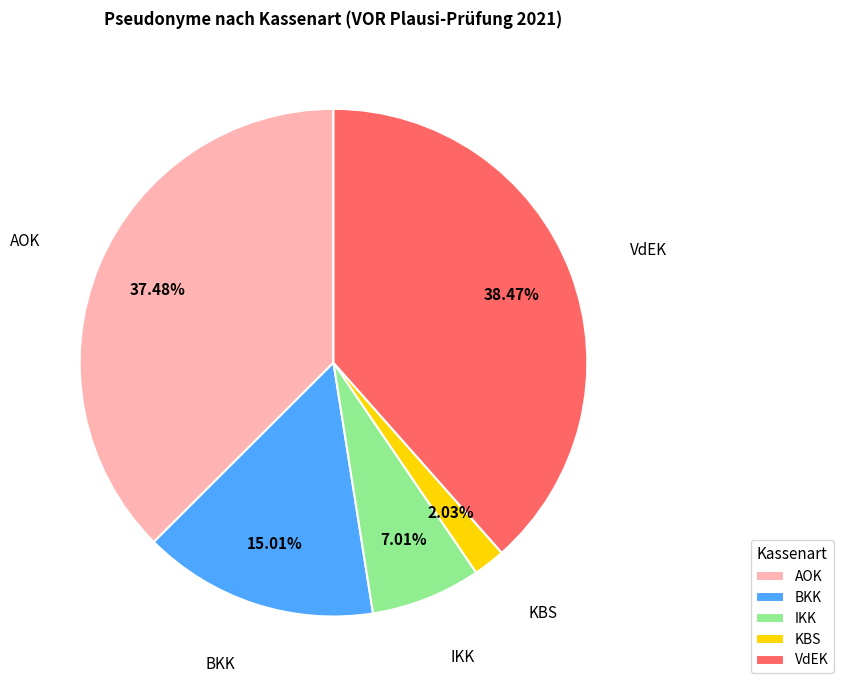

Between IKK and AOK, which is larger?

AOK